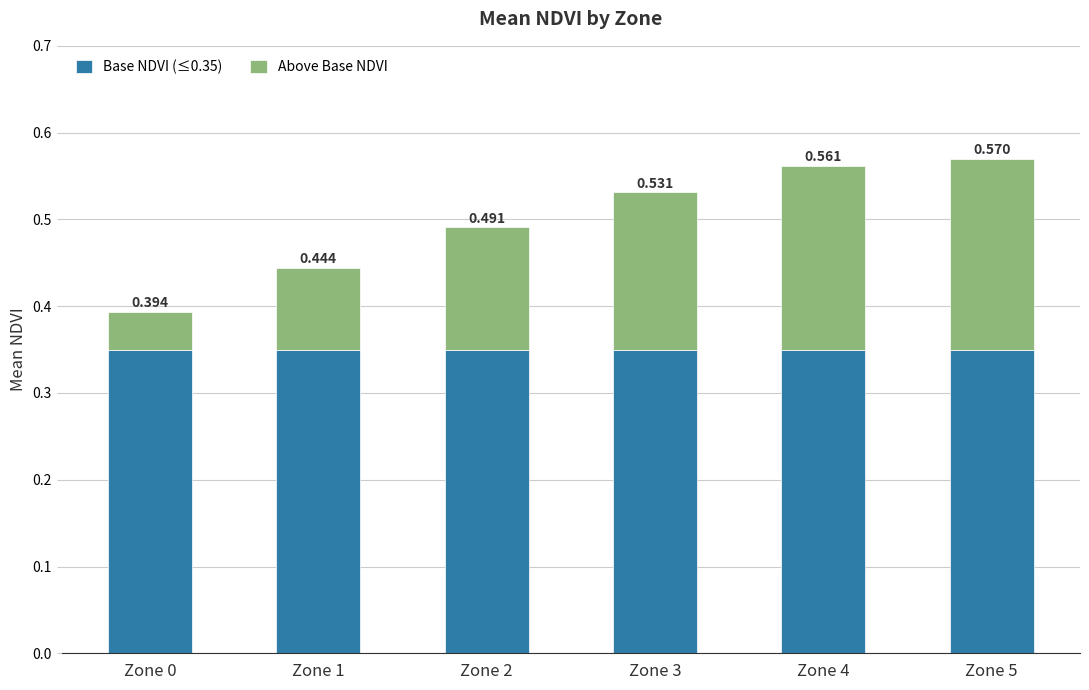

What are all the series names shown in the legend?

Base NDVI (≤0.35), Above Base NDVI